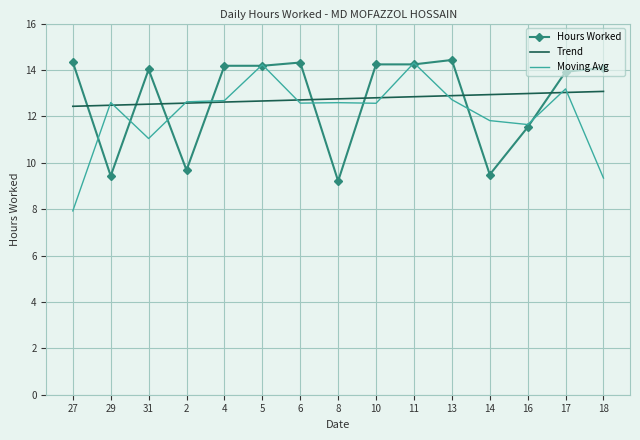

The value of Hours Worked at 13 is 14.4. True or false?

True